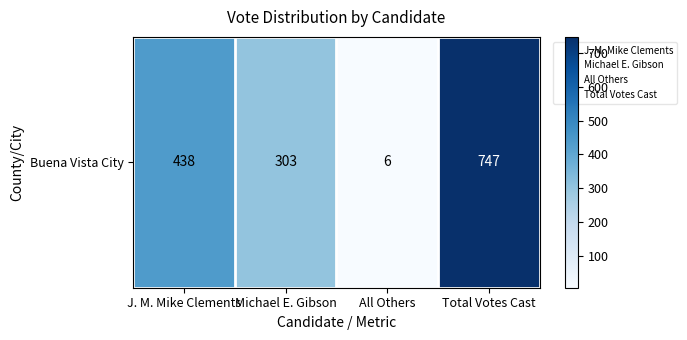

Reading left to right, transcribe all the data shown in this chart.

438	303	6	747